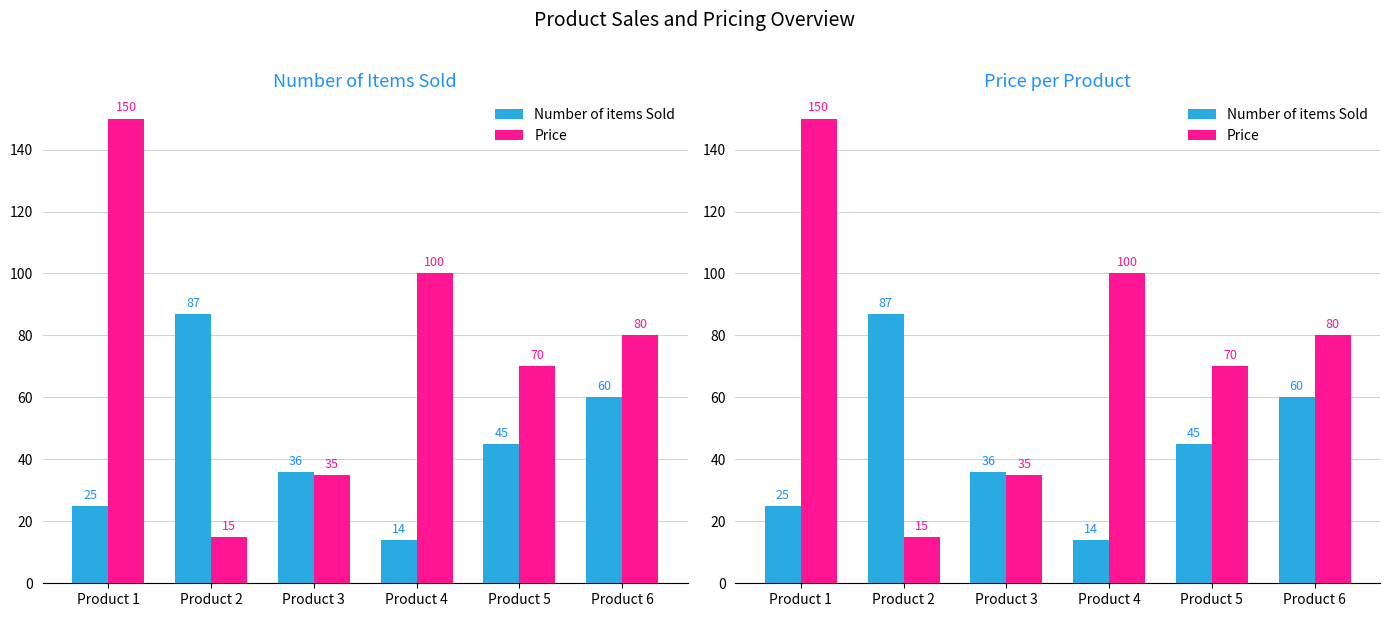

Rank the series by their maximum value, from lowest to highest.

Number of items Sold, Price